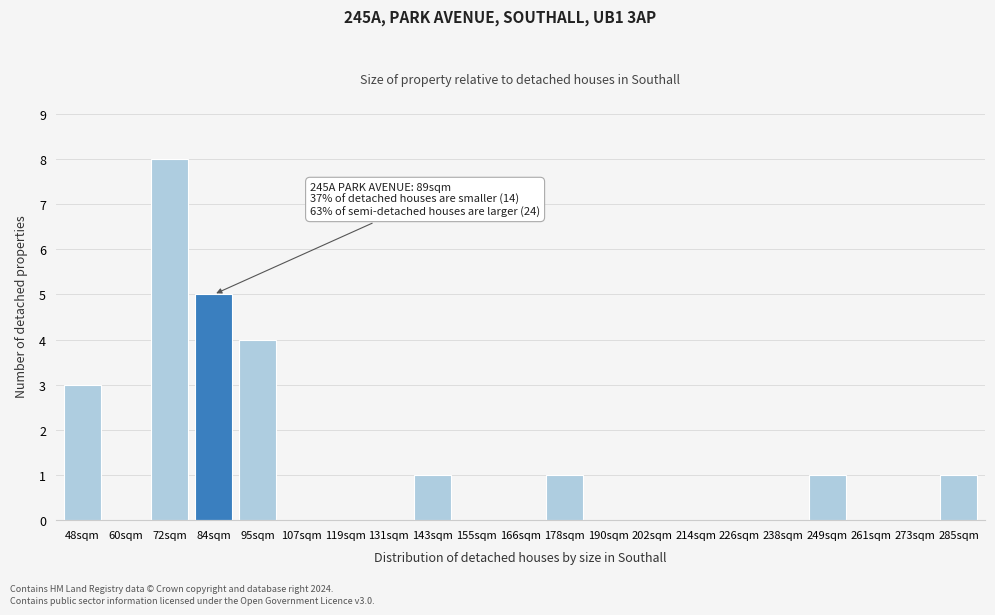

Reading left to right, list all the values displayed in this chart.

48sqm=3	60sqm=0	72sqm=8	84sqm=5	95sqm=4	107sqm=0	119sqm=0	131sqm=0	143sqm=1	155sqm=0	166sqm=0	178sqm=1	190sqm=0	202sqm=0	214sqm=0	226sqm=0	238sqm=0	249sqm=1	261sqm=0	273sqm=0	285sqm=1